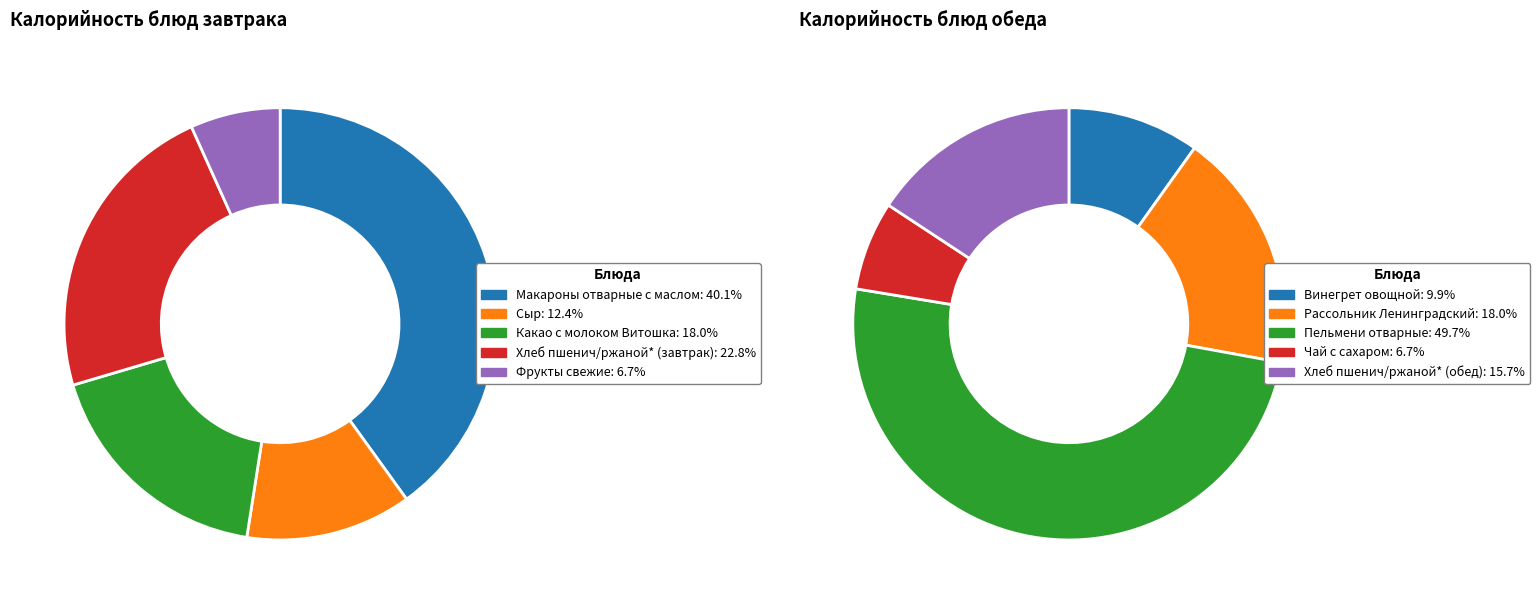

How many segments does this pie chart have?

10